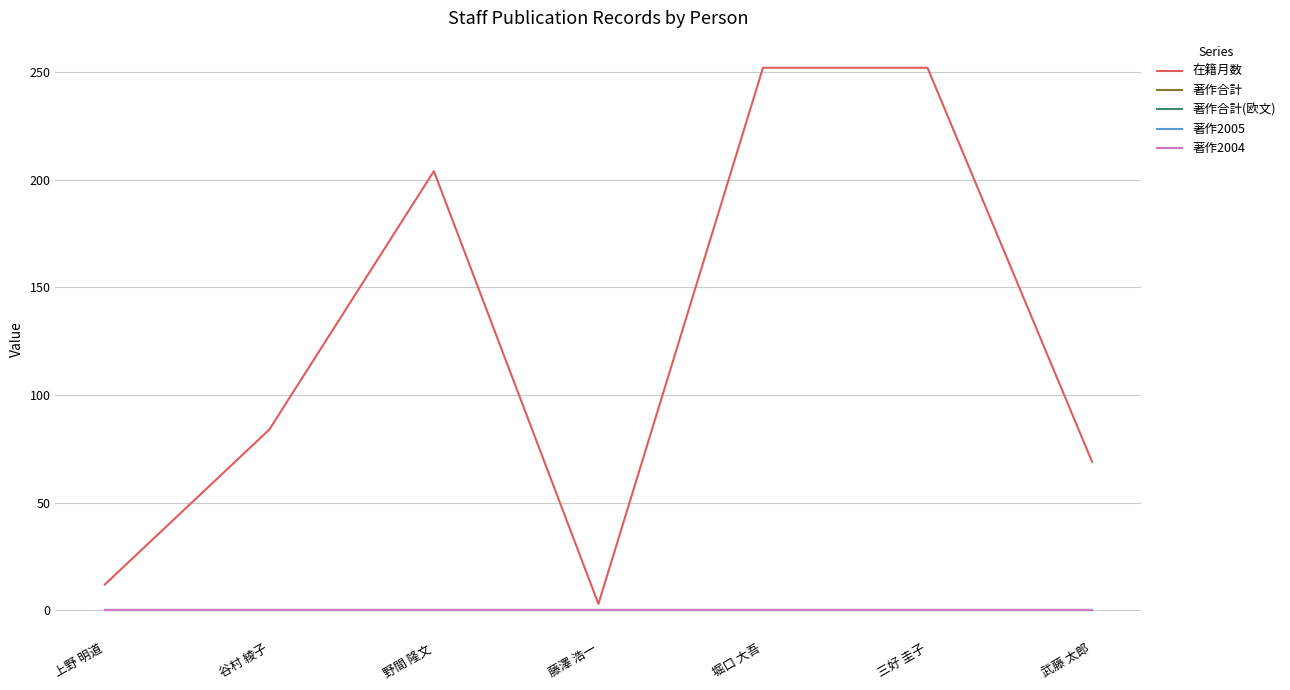

Between 三好 圭子 and 武藤 太郎, which is larger?

三好 圭子